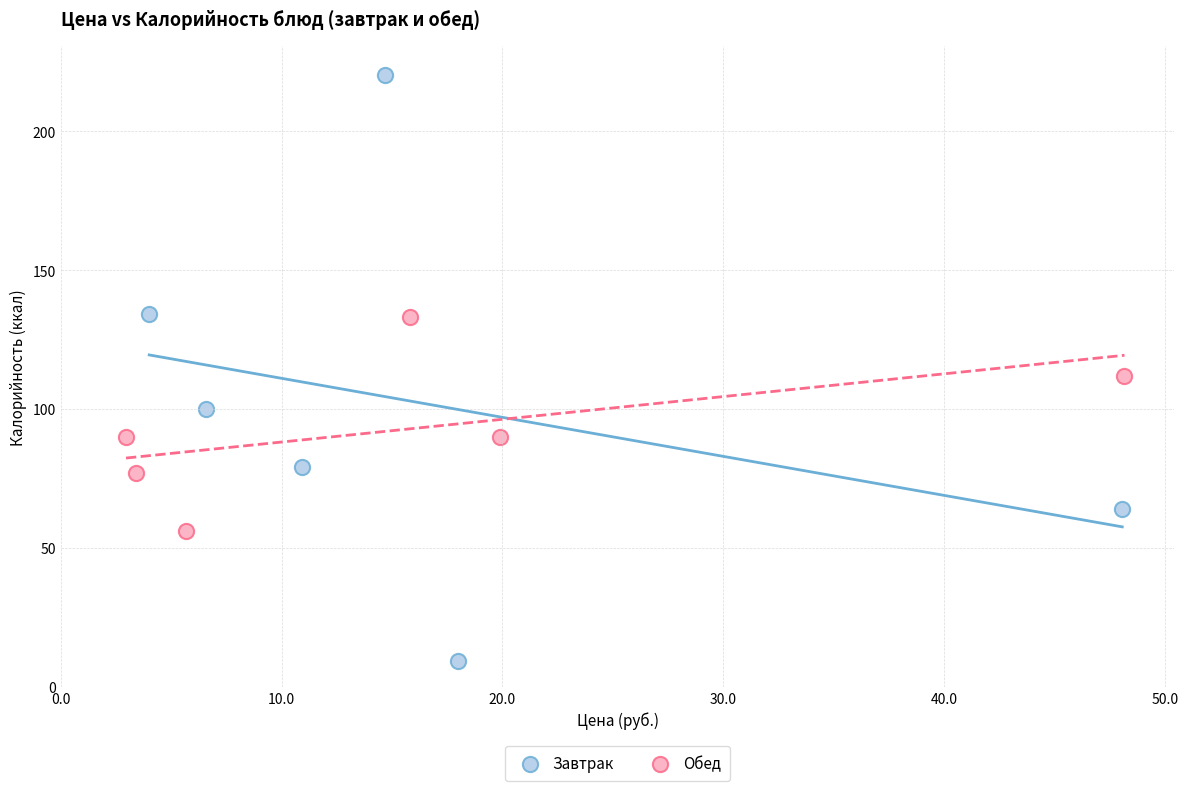

Which series contains the highest Y value?

Завтрак